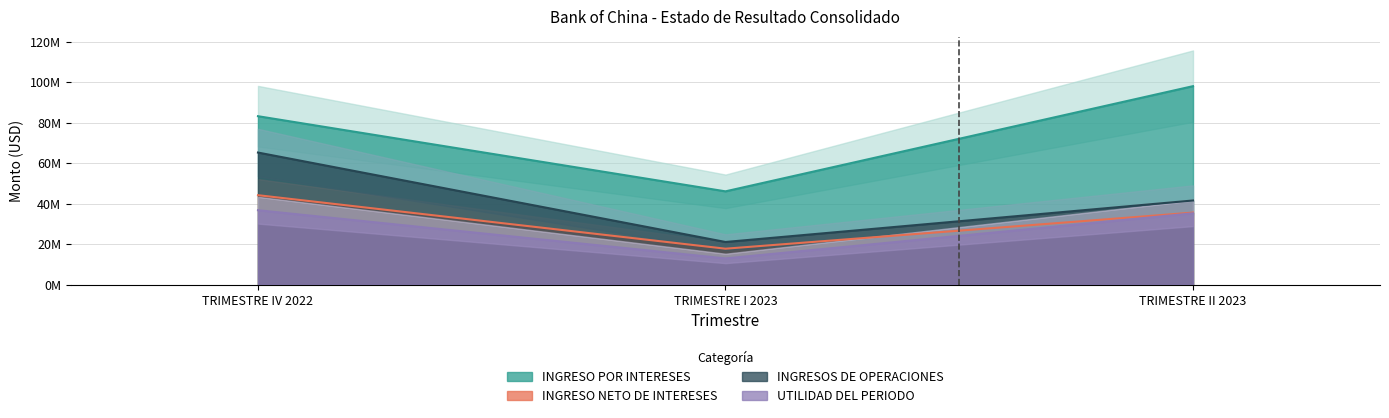

What is the smallest value displayed?

12903116.7